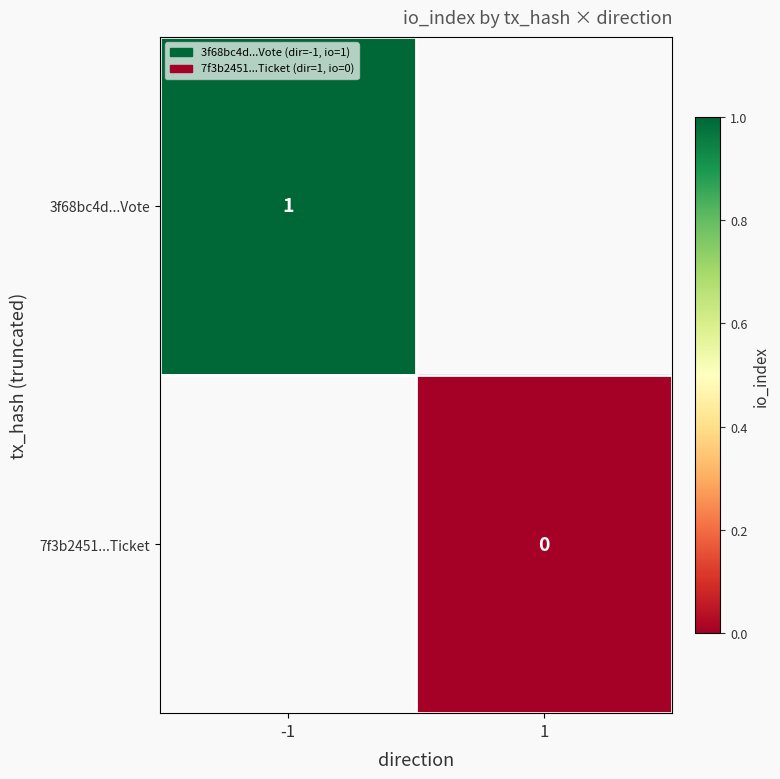

Is it true that 3f68bc4d...Vote equals 1 at -1?

True